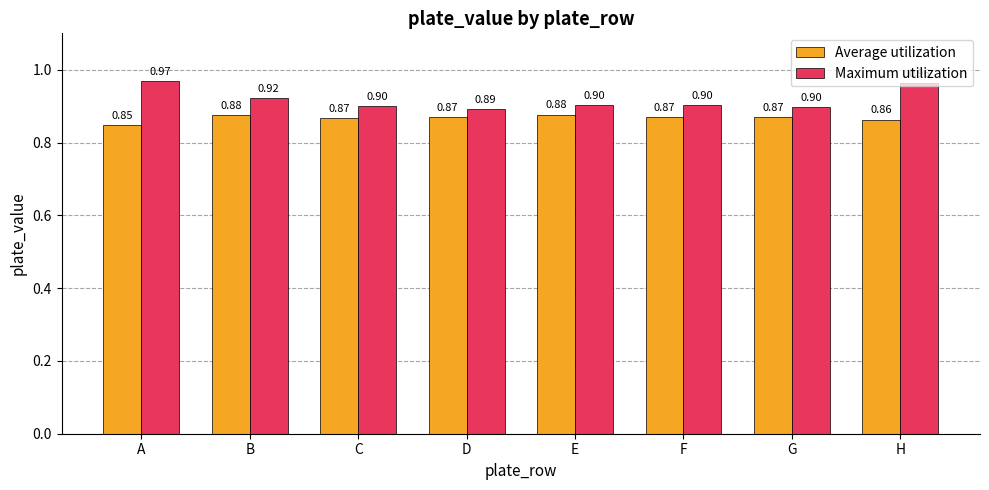

What is the average value of the Maximum utilization series?

0.9